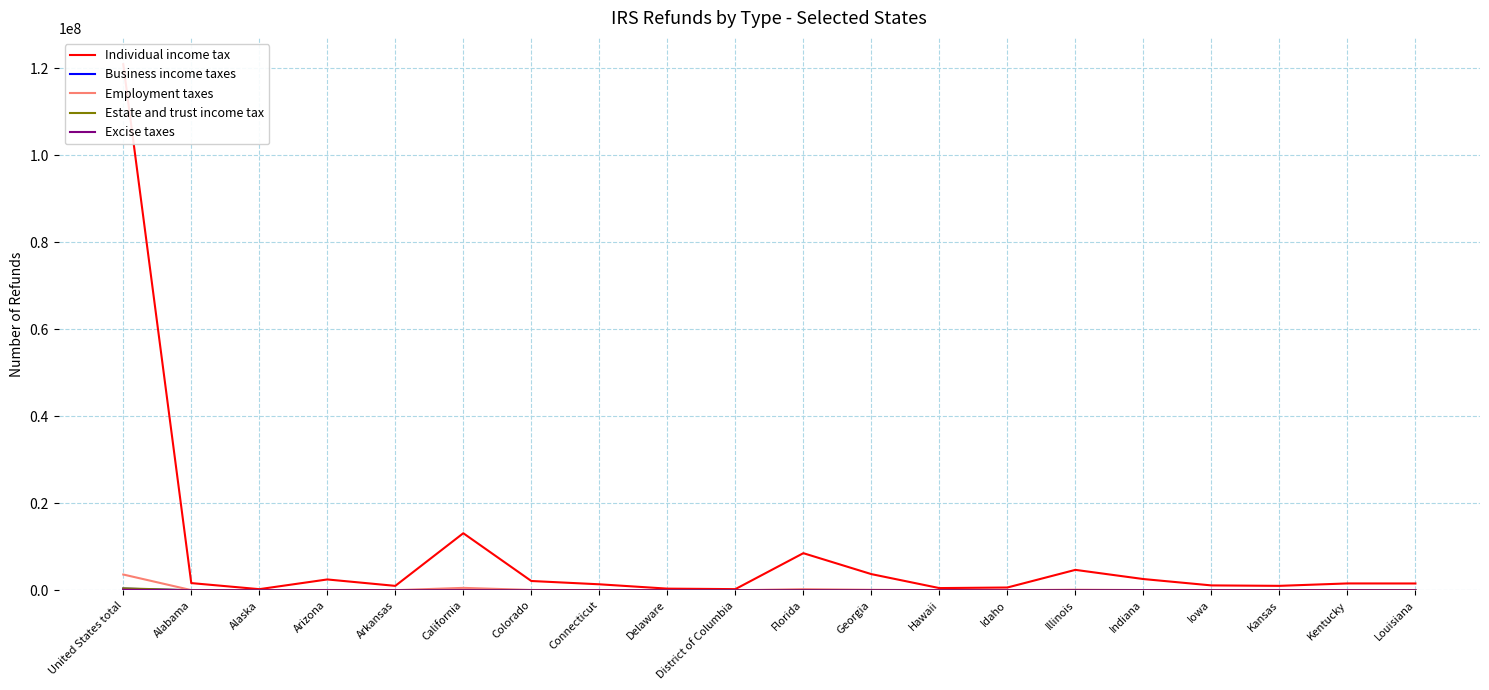

What is the label of the 9th point from the left?

Delaware